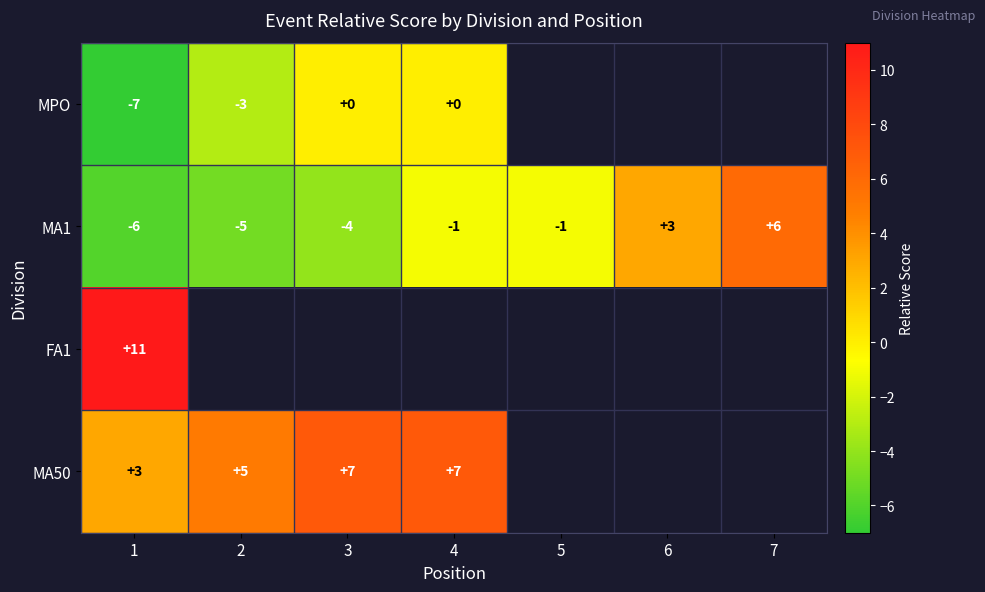

What is the sum of all MA1 values?

-8